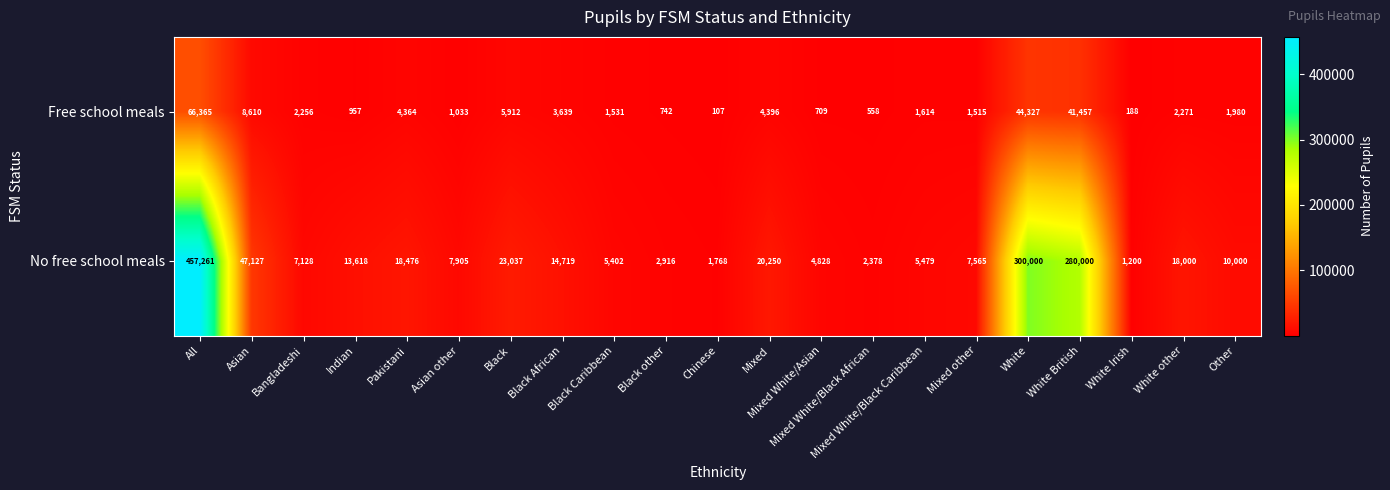

What is the difference between the No free school meals values at Indian and Black other?

10702